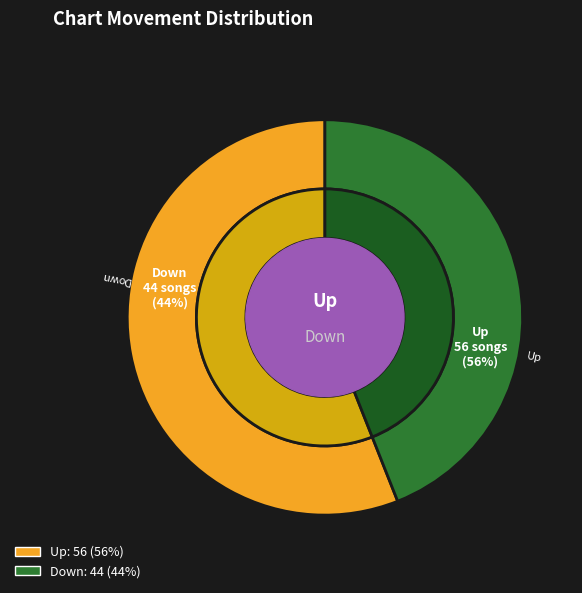

To the nearest percent, what portion does up represent?

56%